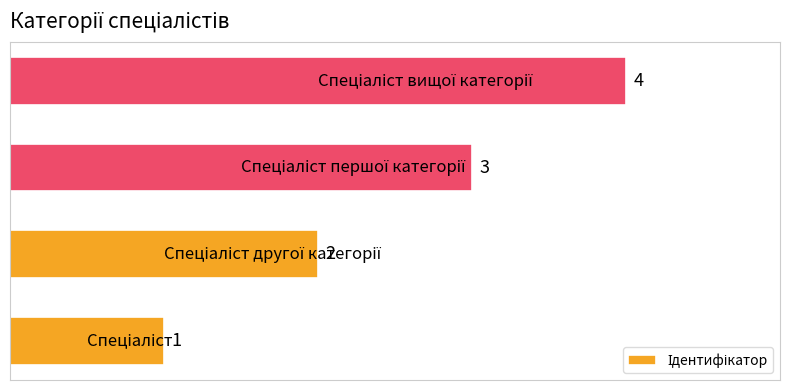

Count the values in the range 2 to 4.

3